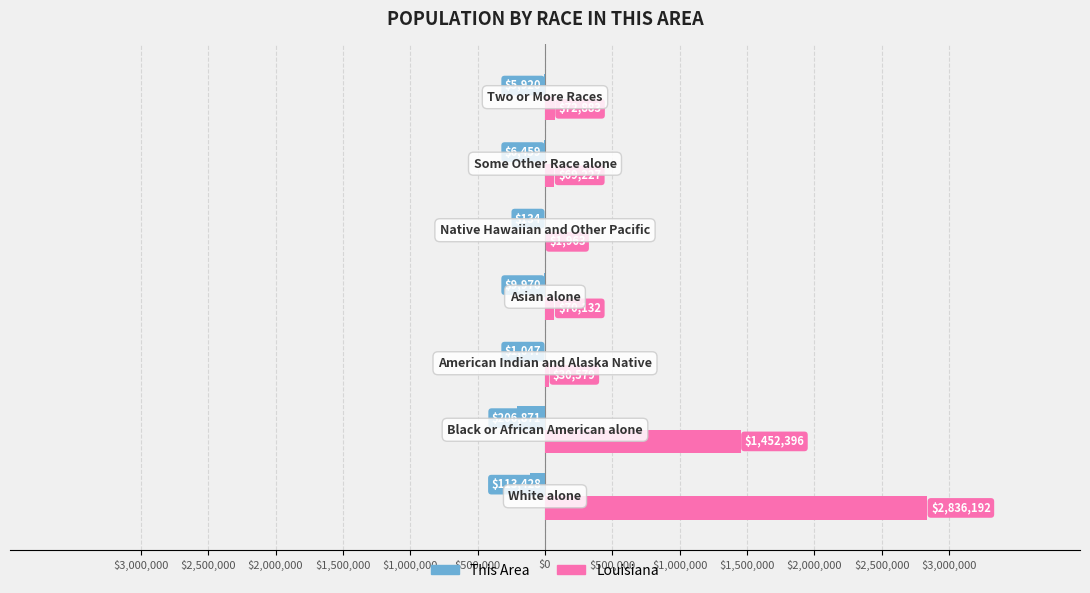

At how many categories does at least one series exceed 2510766?

1